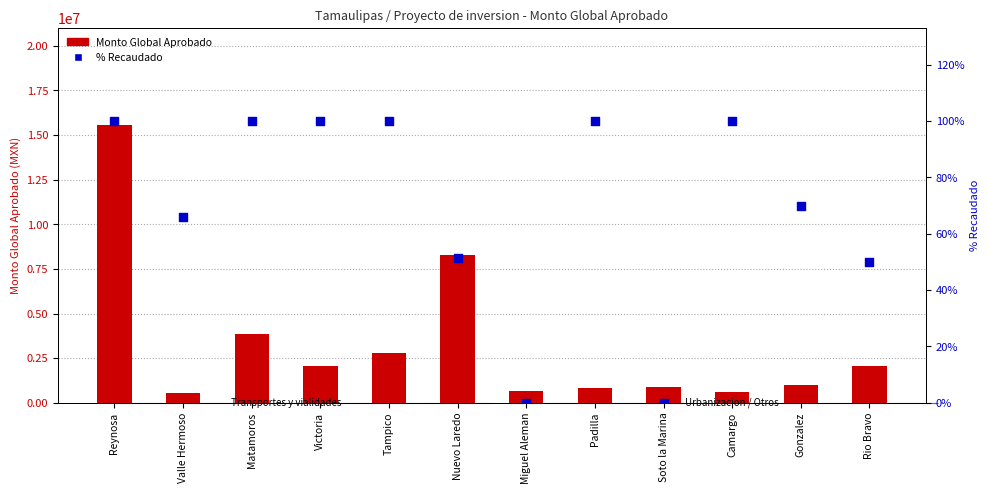

Which series has the largest total across all categories?

Monto Global Aprobado